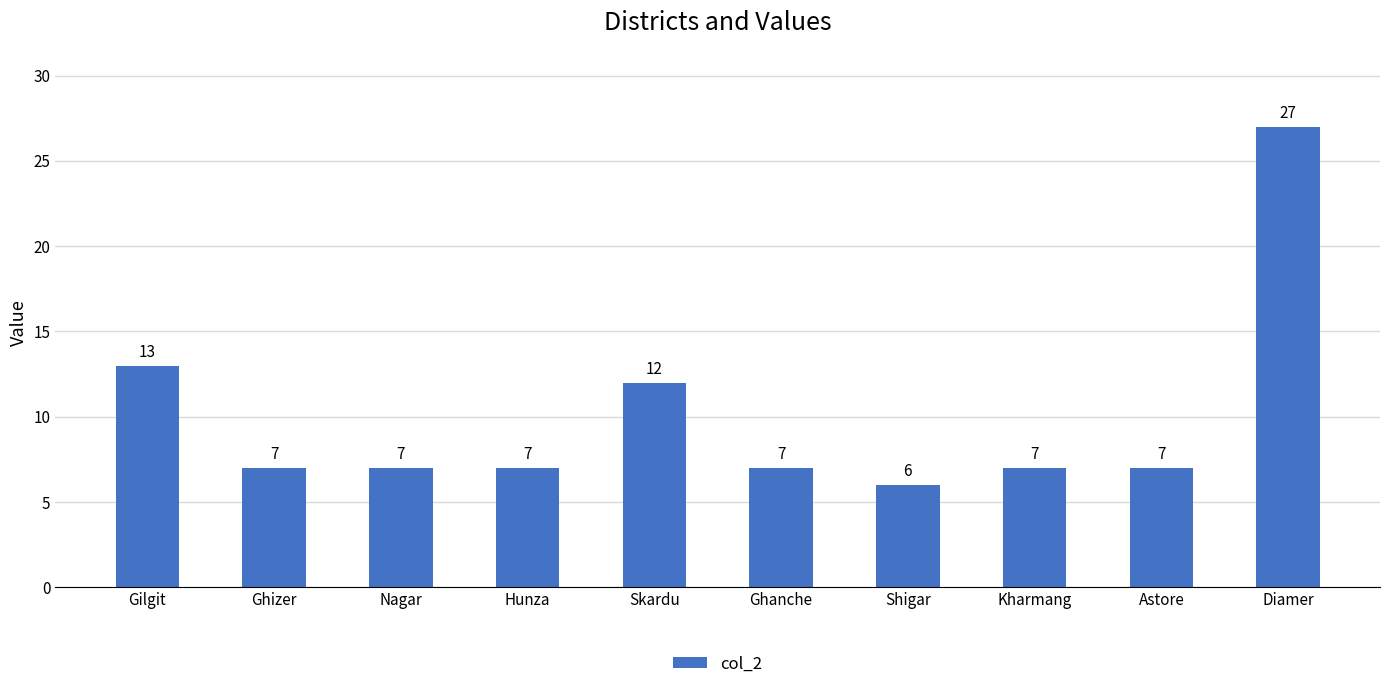

What is the label of the 7th bar from the left?

Shigar